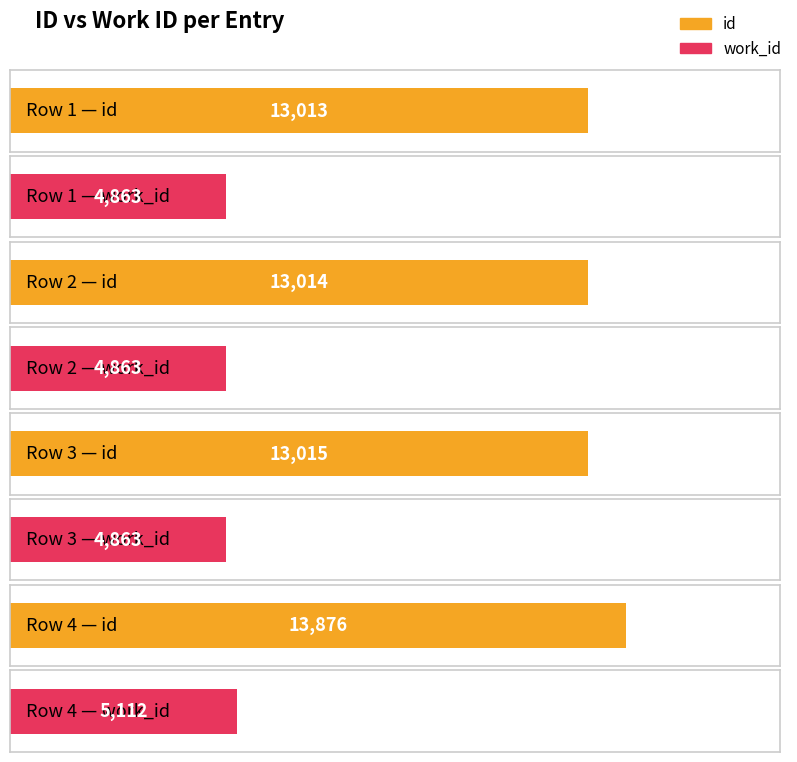

What value does the id series have at Row 4?

13876